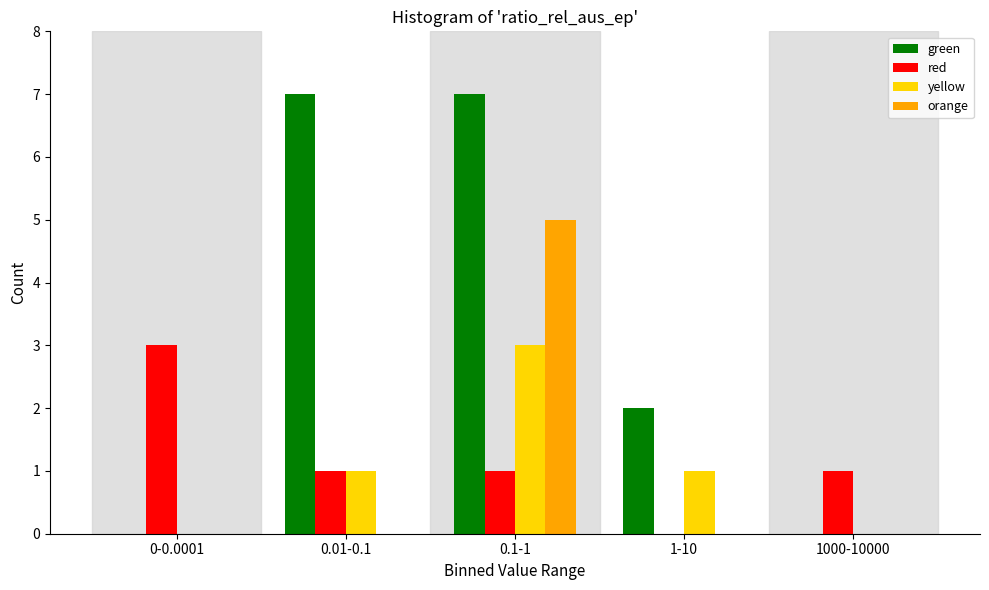

Reading right to left, what are all the values shown in this chart?

green: 1000-10000=0	1-10=2	0.1-1=7	0.01-0.1=7	0-0.0001=0
red: 1000-10000=1	1-10=0	0.1-1=1	0.01-0.1=1	0-0.0001=3
yellow: 1000-10000=0	1-10=1	0.1-1=3	0.01-0.1=1	0-0.0001=0
orange: 1000-10000=0	1-10=0	0.1-1=5	0.01-0.1=0	0-0.0001=0